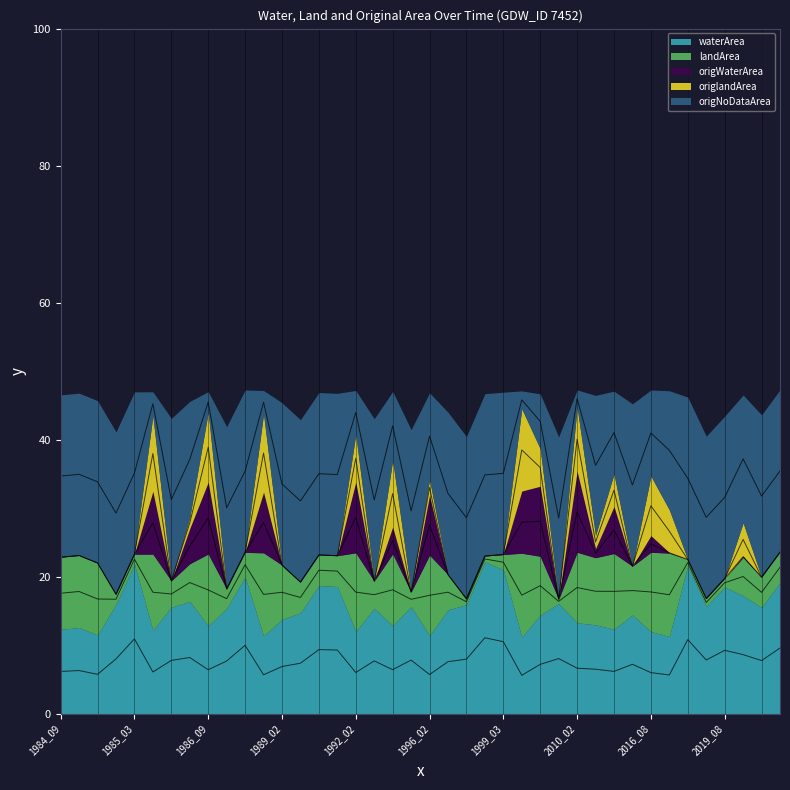

How many lines are shown in the chart?

5